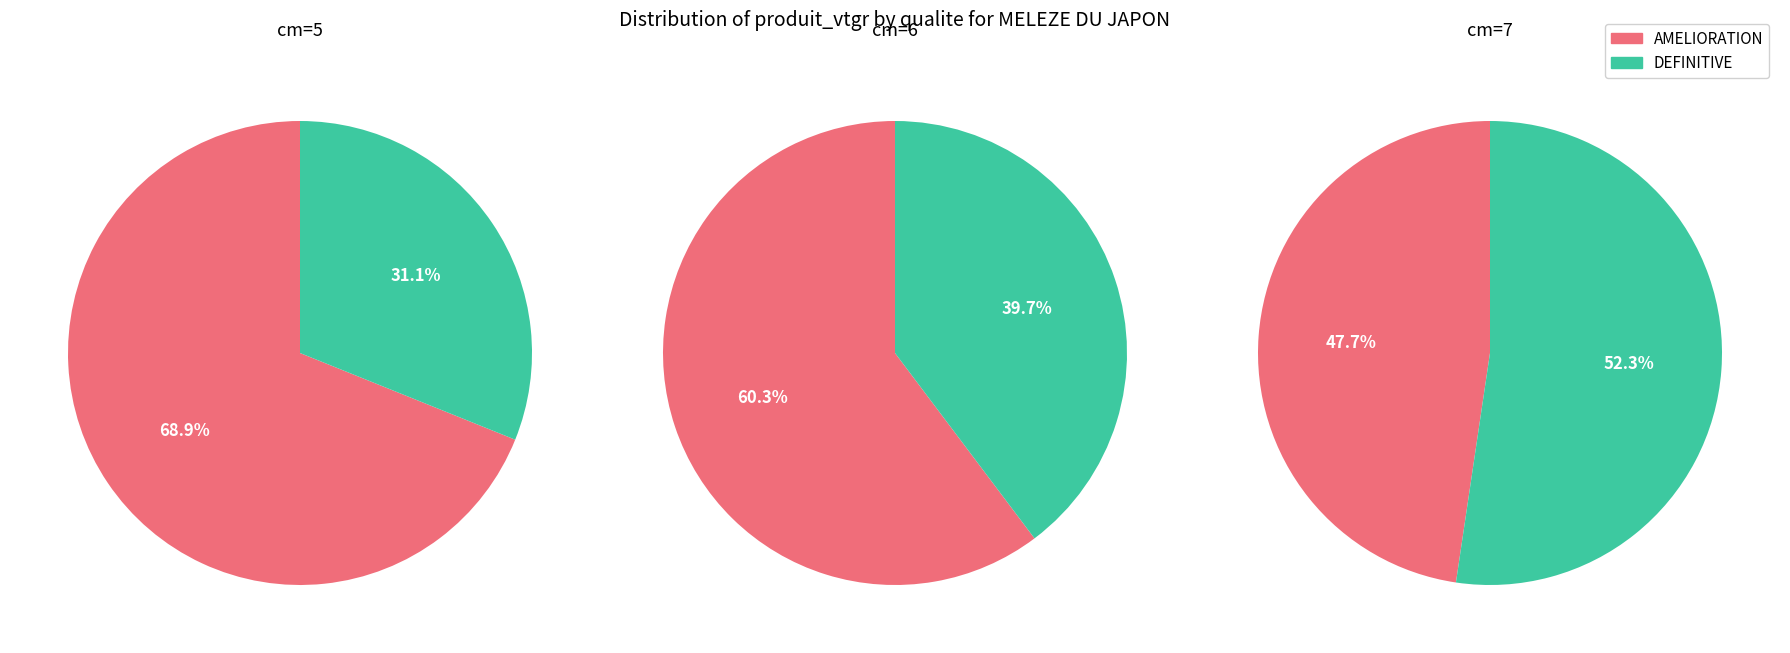

The cm=5 slice represents 43% of the pie. True or false?

False